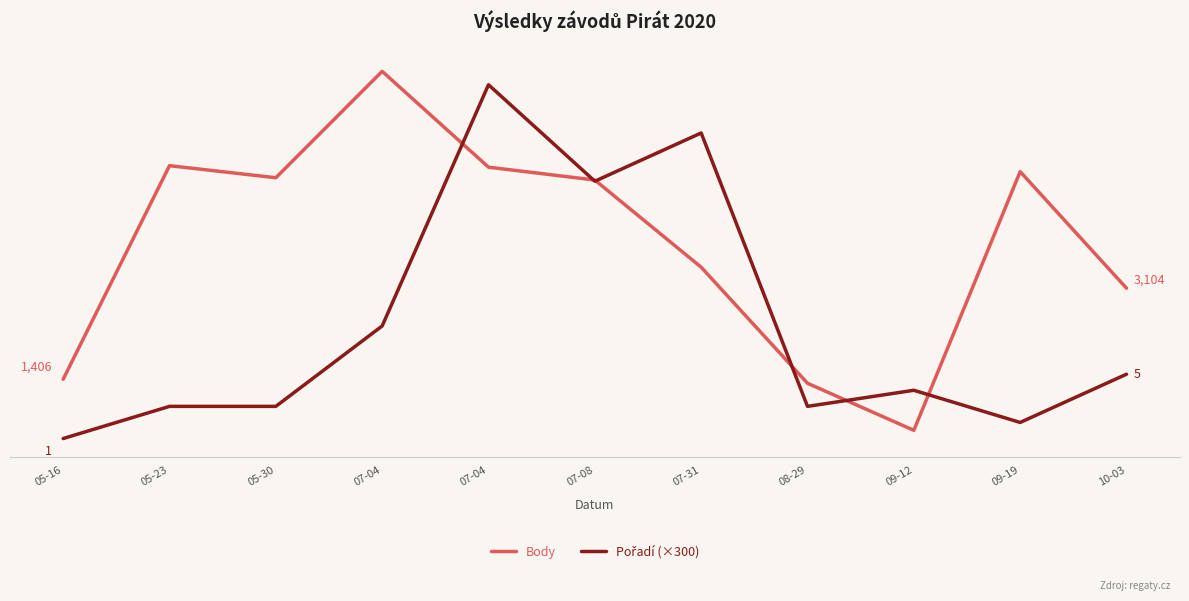

Does the chart have visible grid lines?

No